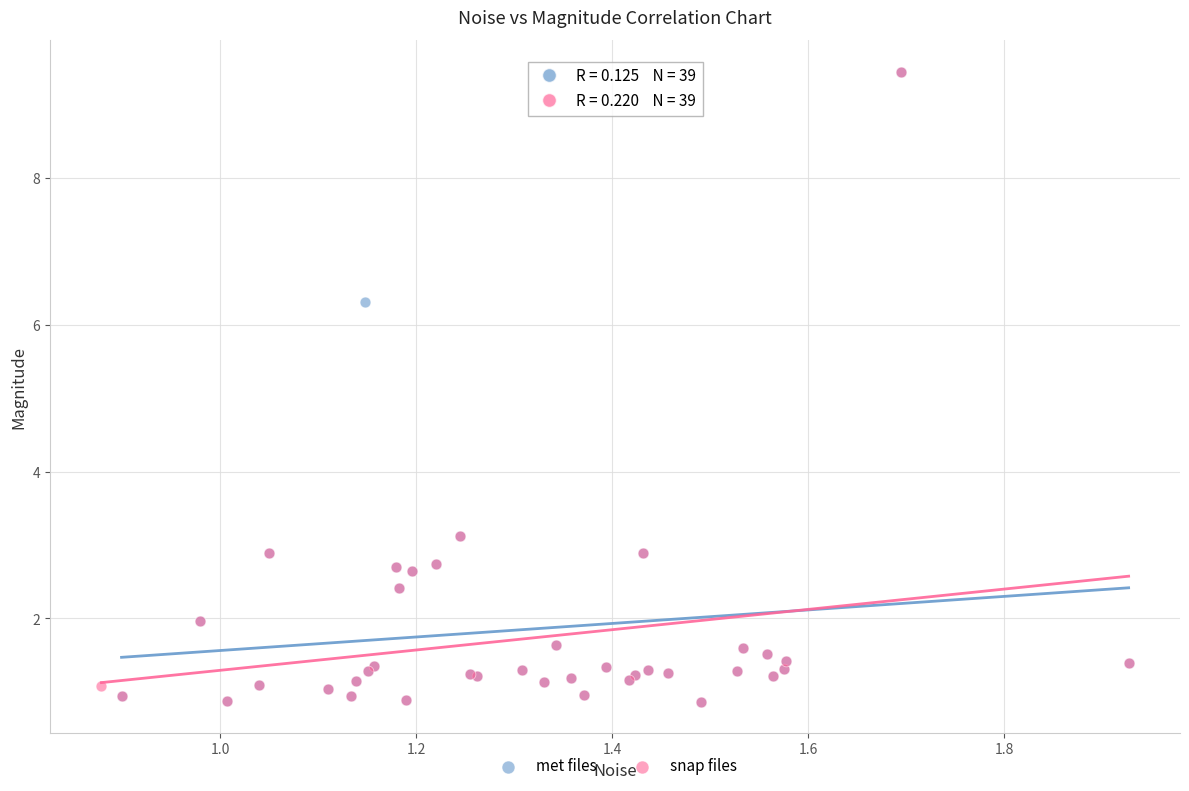

What are all the series names shown in the legend?

met files, snap files